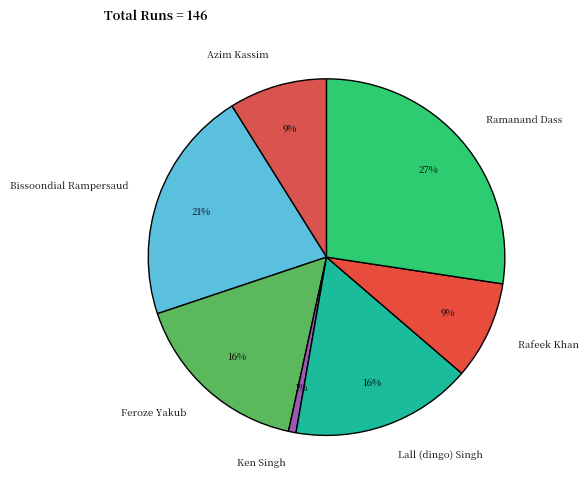

Is there a majority slice in this chart?

No